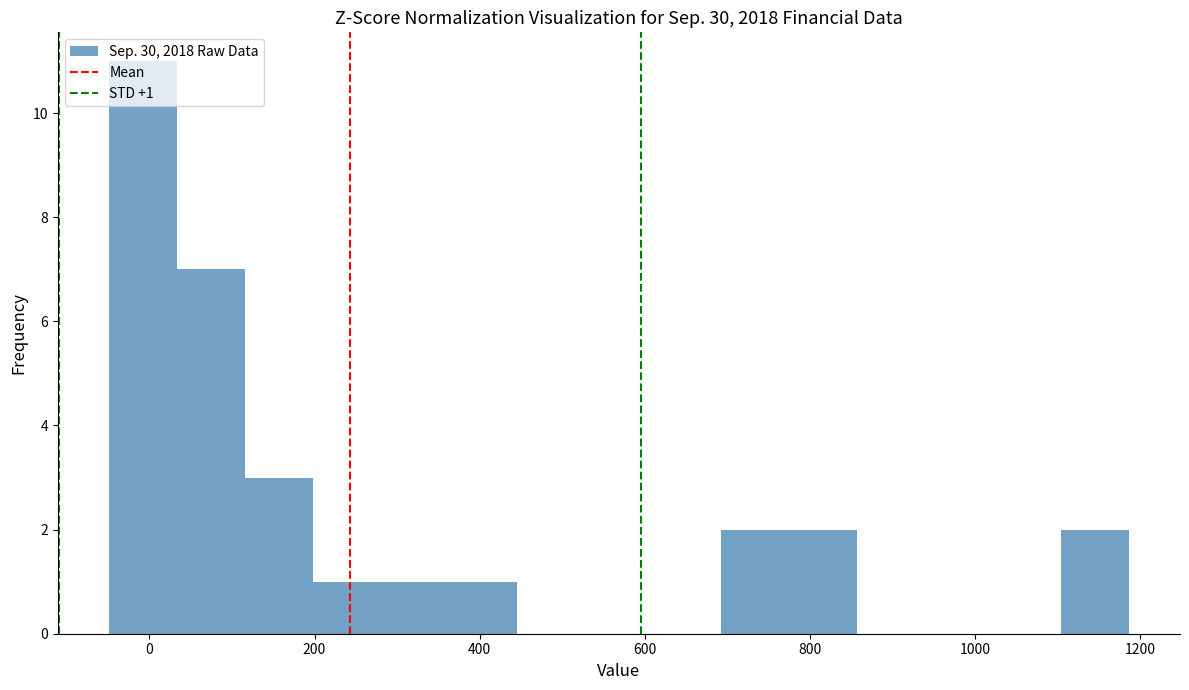

Which range on the x-axis has the tallest bar?

-40 to 40